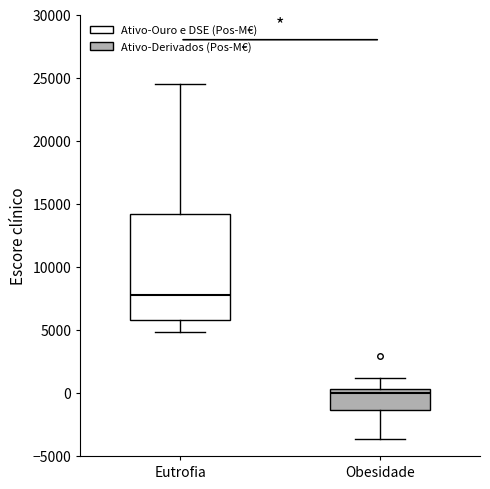

Which box has the lowest median line?

Obesidade